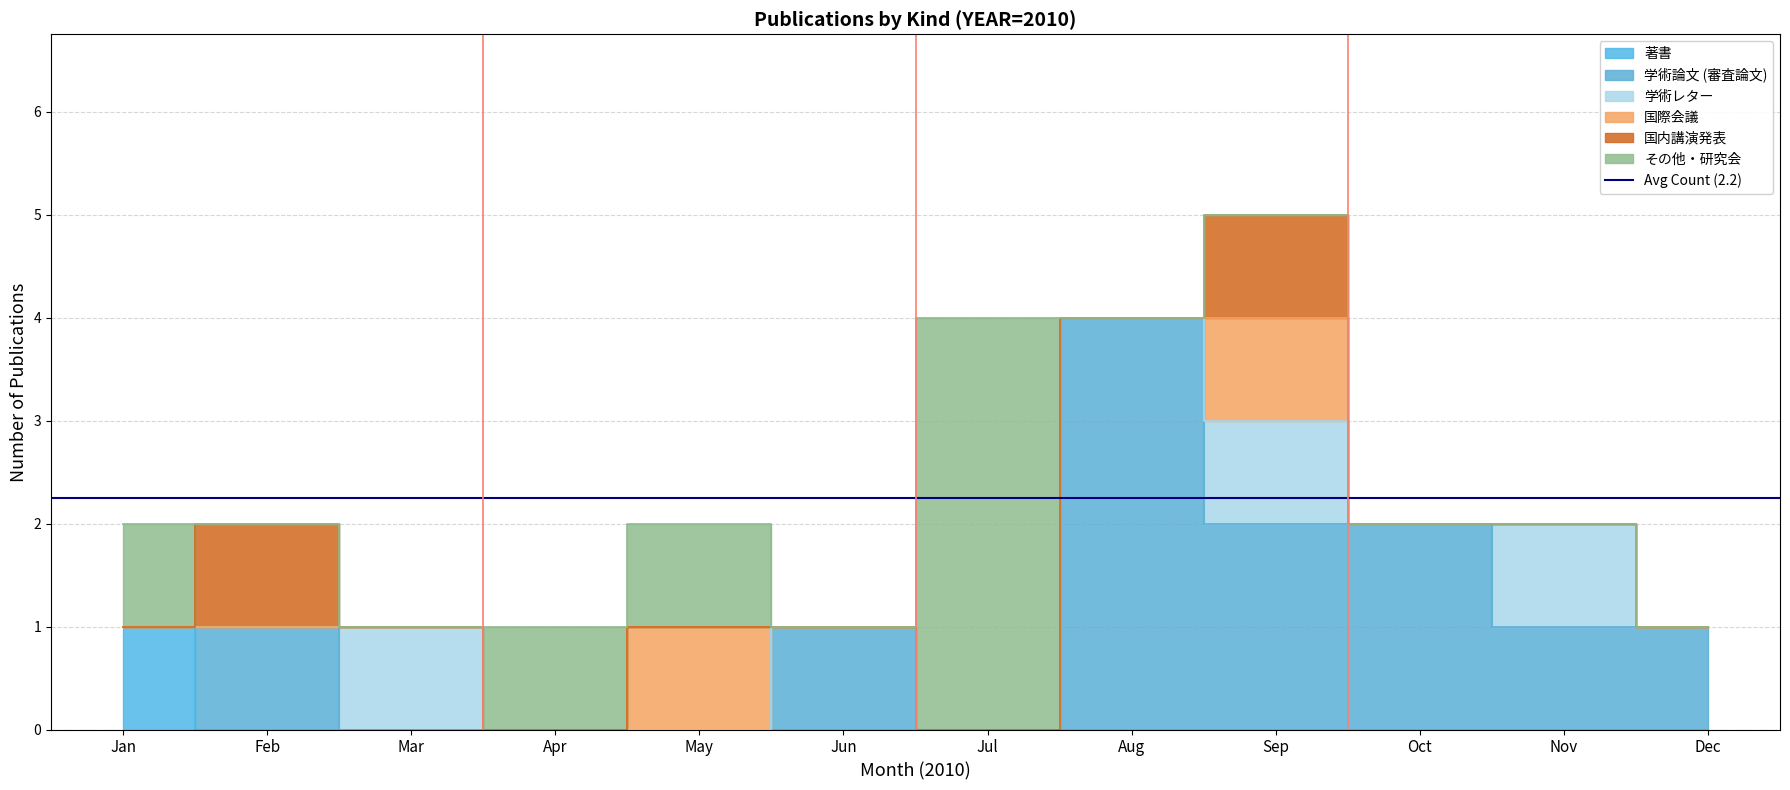

True or false: 国内講演発表 has a value of 0 at 13.

True